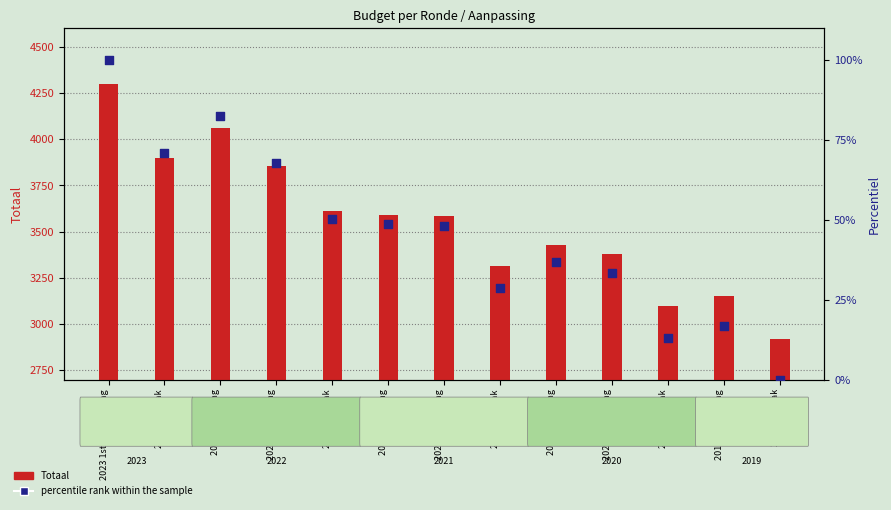

At which category is the sum across all series the highest?

2023 1ste aanpassing